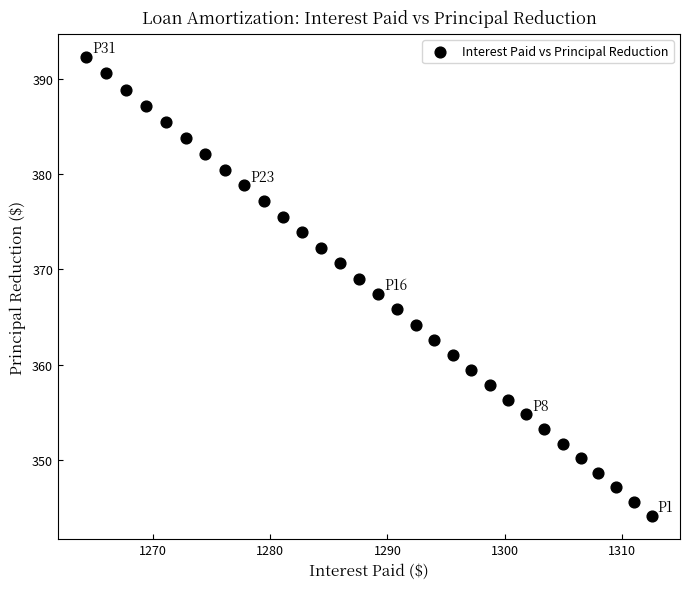

What is the range of Y values (max minus min)?

48.2